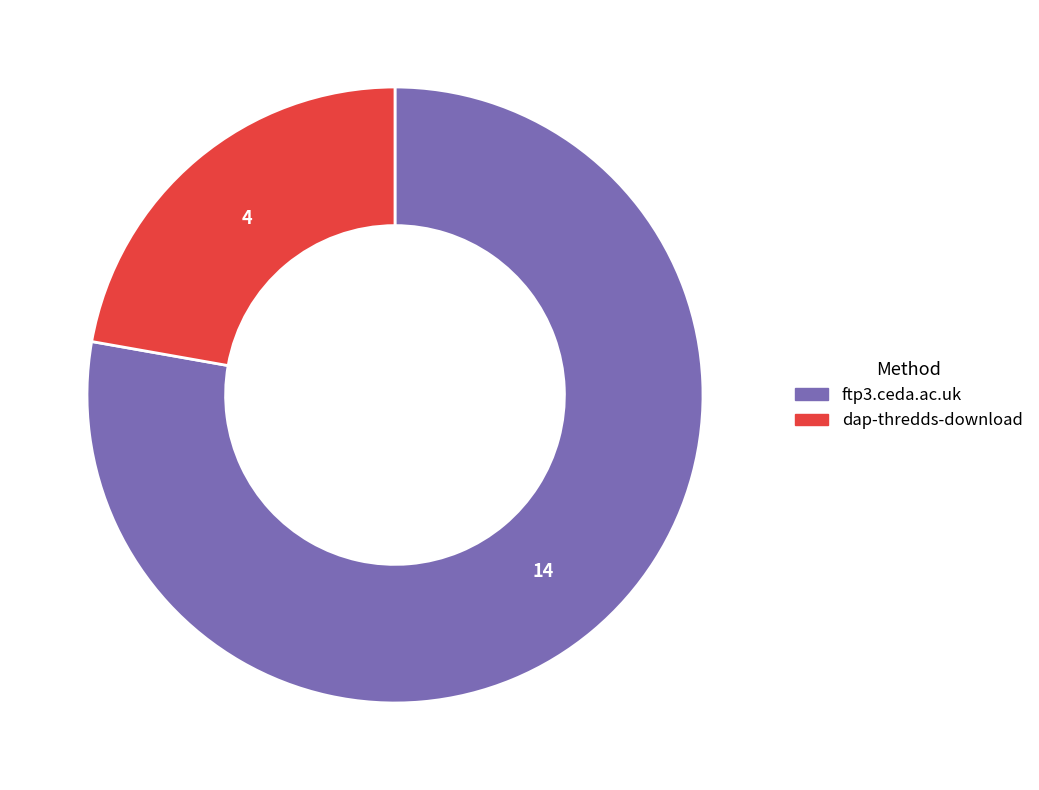

Which slice represents more than half of the pie?

ftp3.ceda.ac.uk